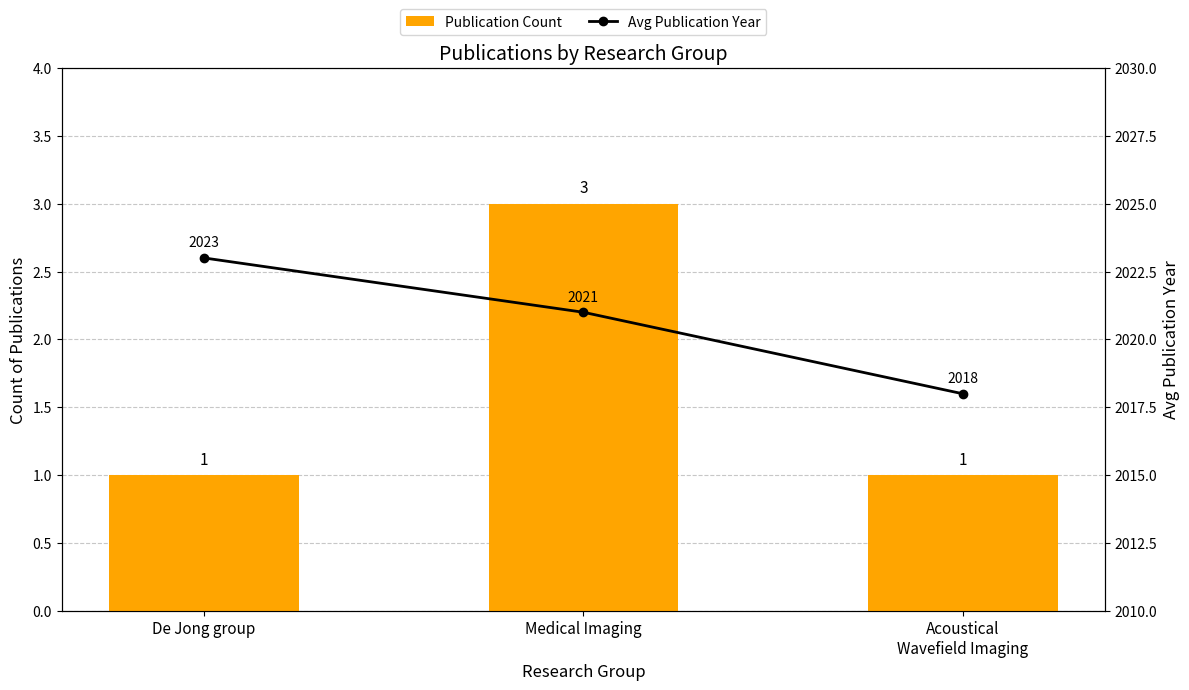

Count the Publication Count values in the range 1 to 3.

3